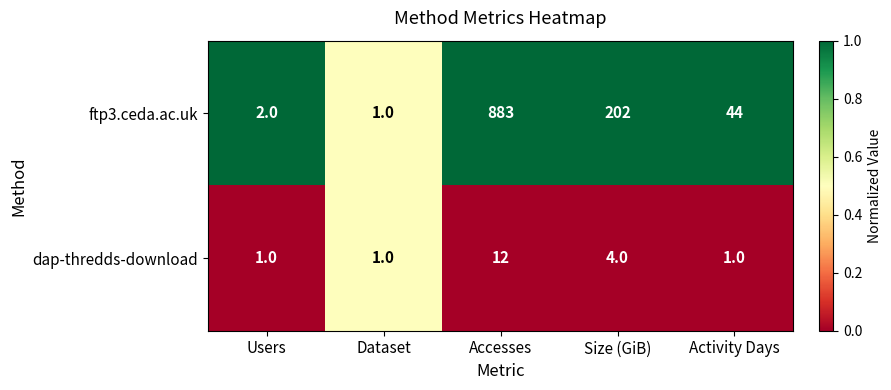

At which category is the sum across all series the highest?

Accesses